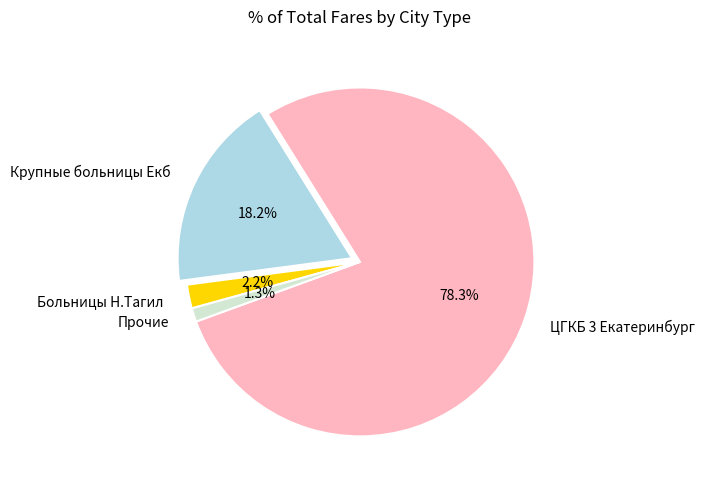

Does ЦГКБ 3 Екатеринбург represent more than half of the total?

Yes